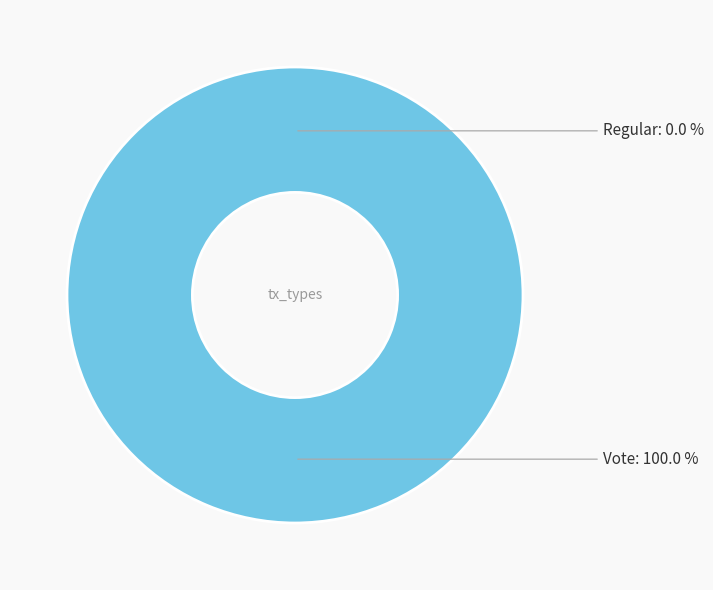

Is there any slice that represents more than half of the pie?

Yes